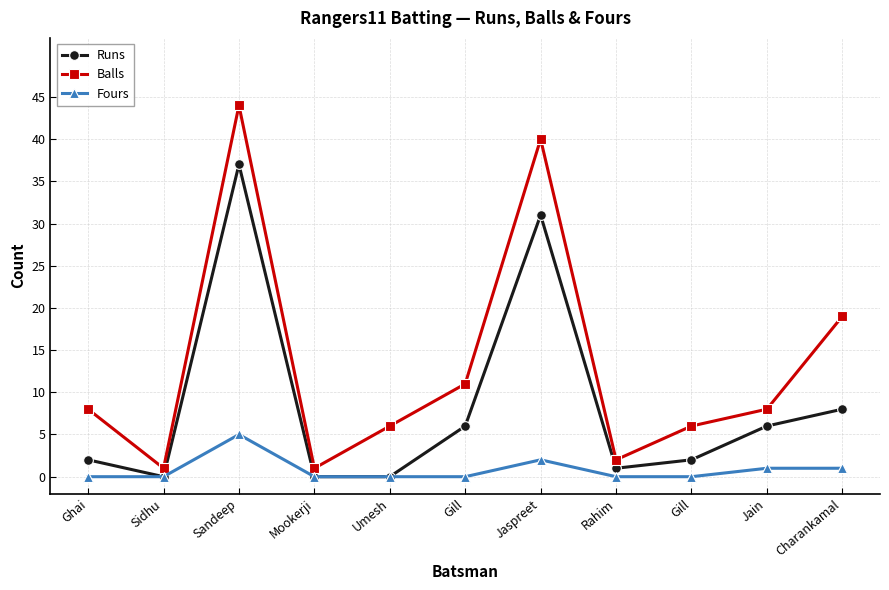

What is the approximate value of Fours at Jain?

1